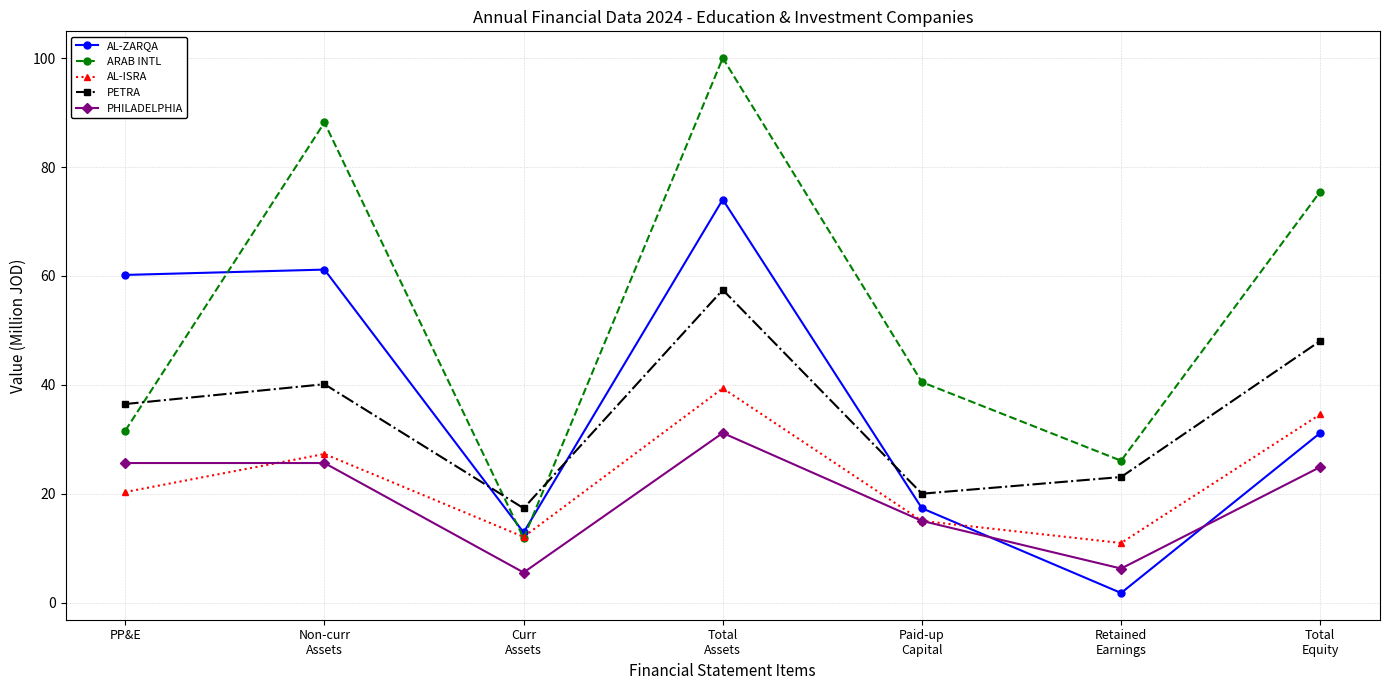

What position from the left is Paid-up
Capital?

5